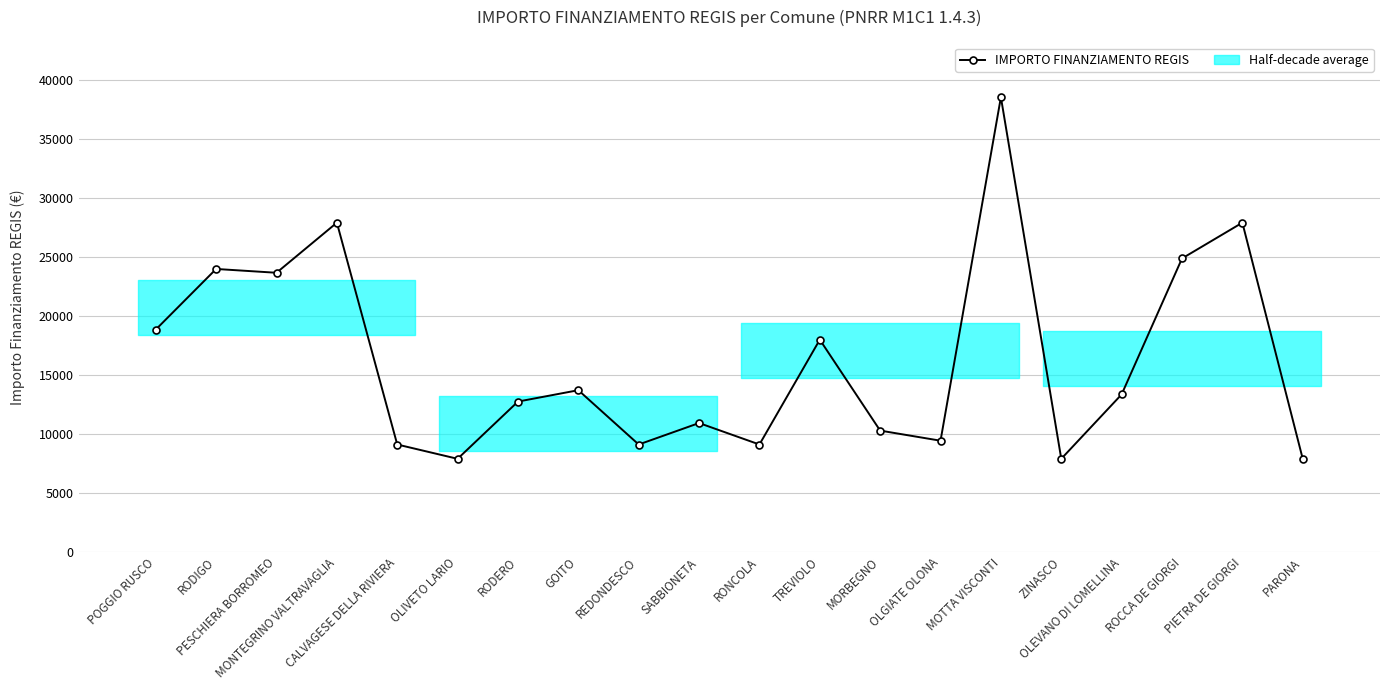

Reading left to right, what are all the values shown in this chart?

18854	23996	23673	27922	9105	7891	12747	13712	9105	10926	9105	17997	10284	9427	38565	7891	13354	24887	27922	7891